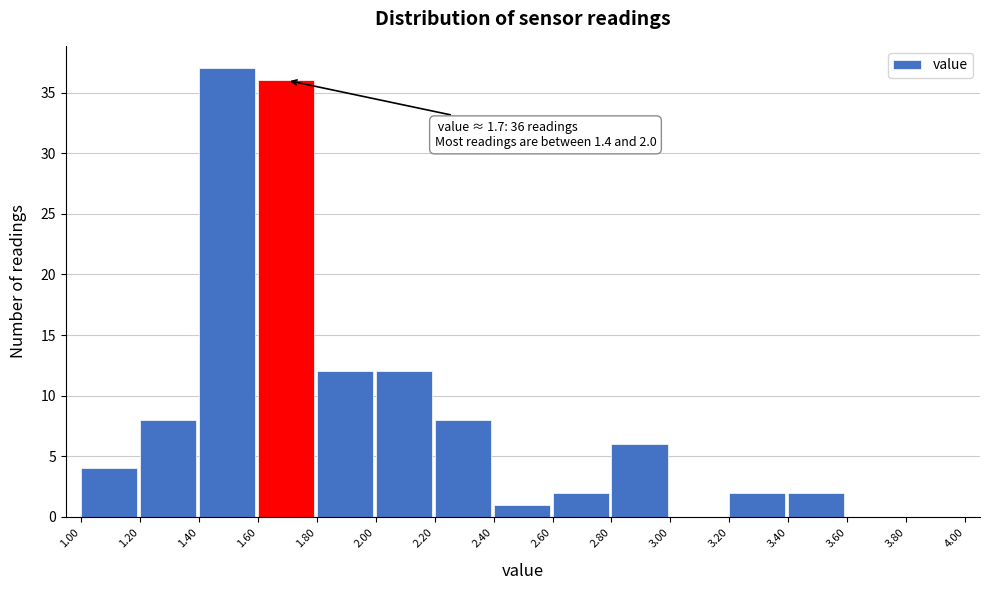

Over which range of the x-axis is the bar tallest?

1.40 to 1.60